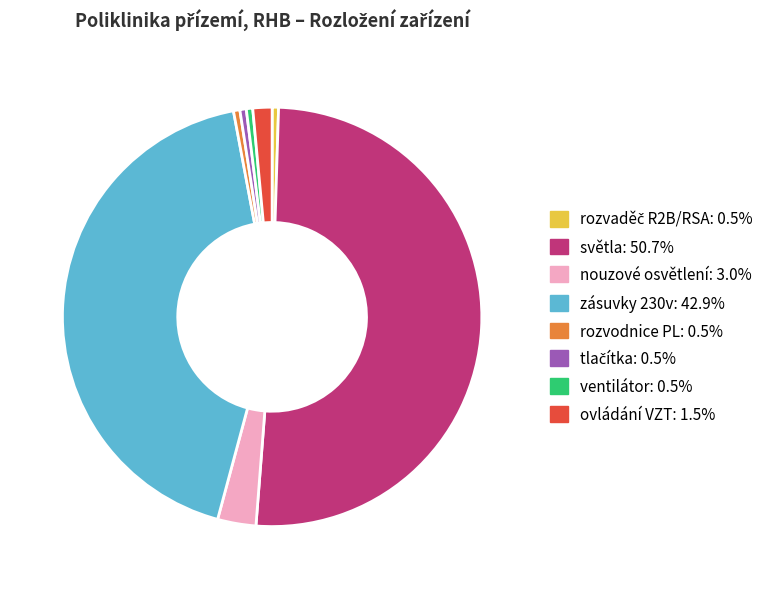

Between světla and rozvodnice PL, which is larger?

světla